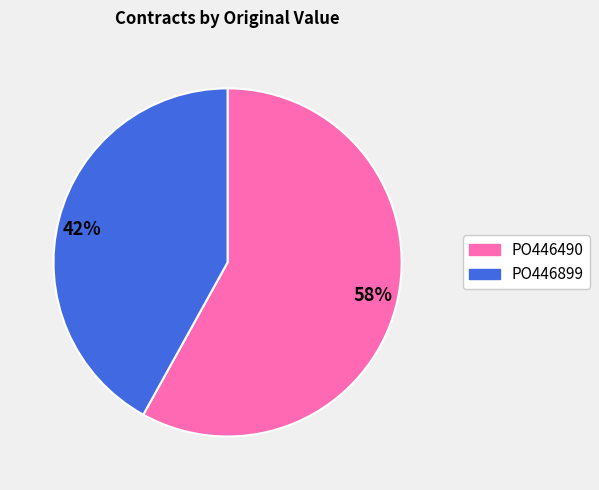

Is the sum of PO446490 and PO446899 greater than half?

Yes